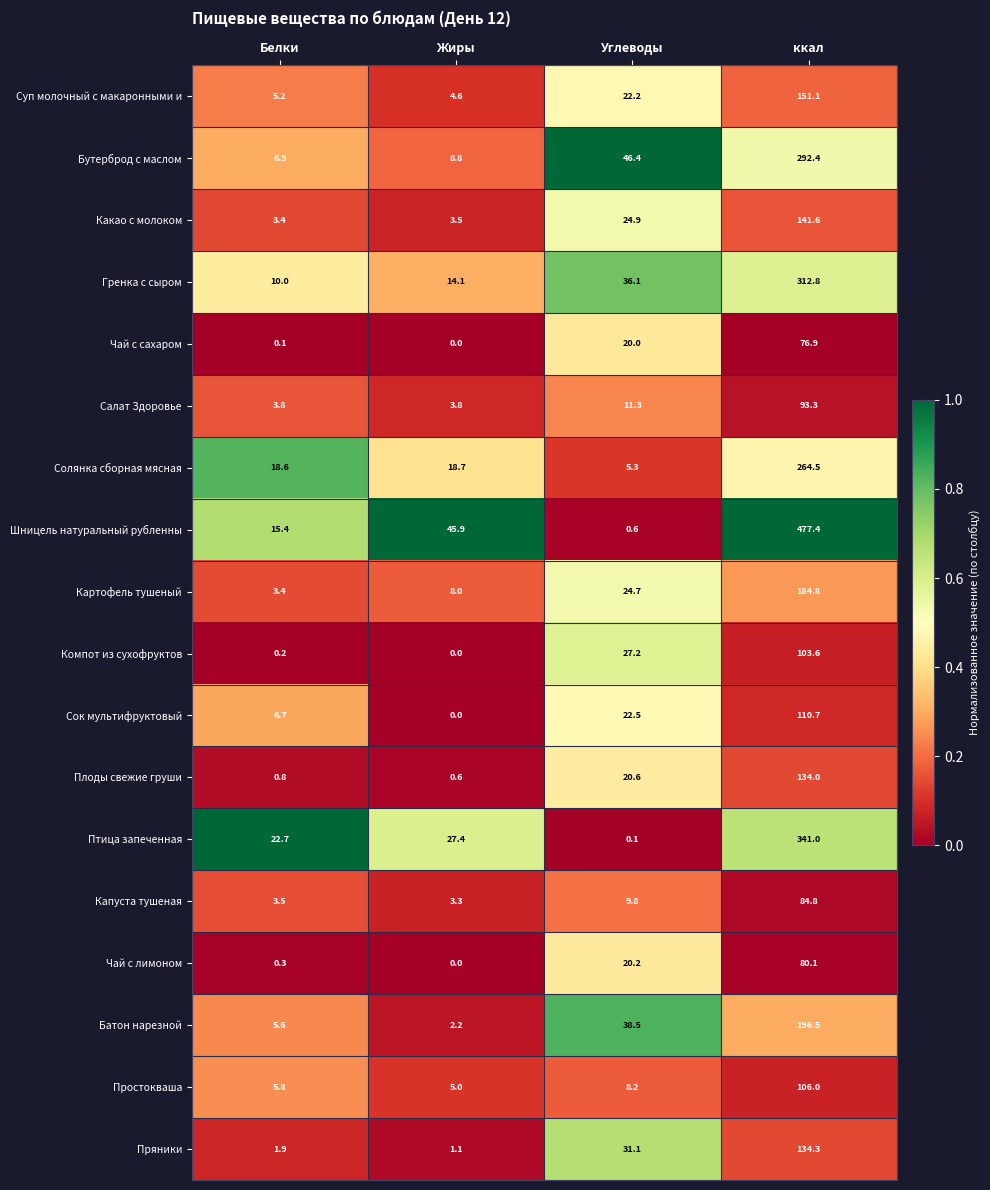

How many distinct data groups are displayed?

18